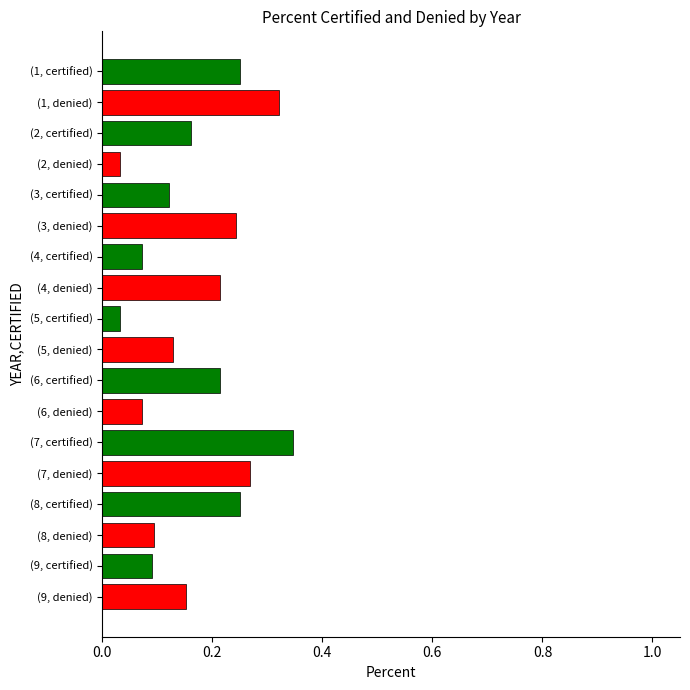

Which category has the highest value across all series?

(7, certified)